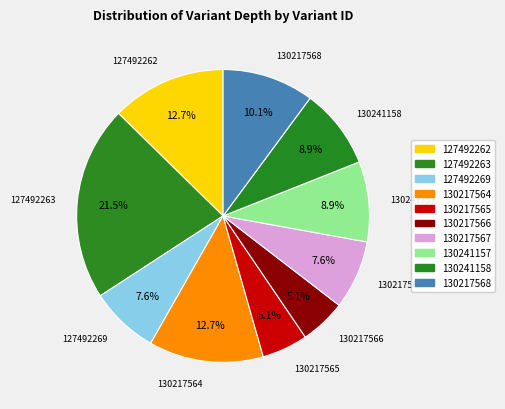

How many slices are in this pie chart?

10